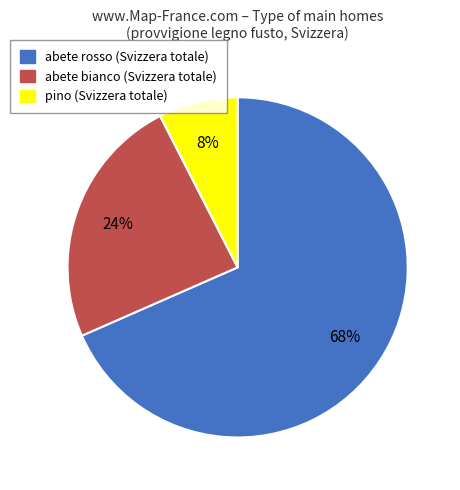

Between pino and abete bianco, which is larger?

abete bianco